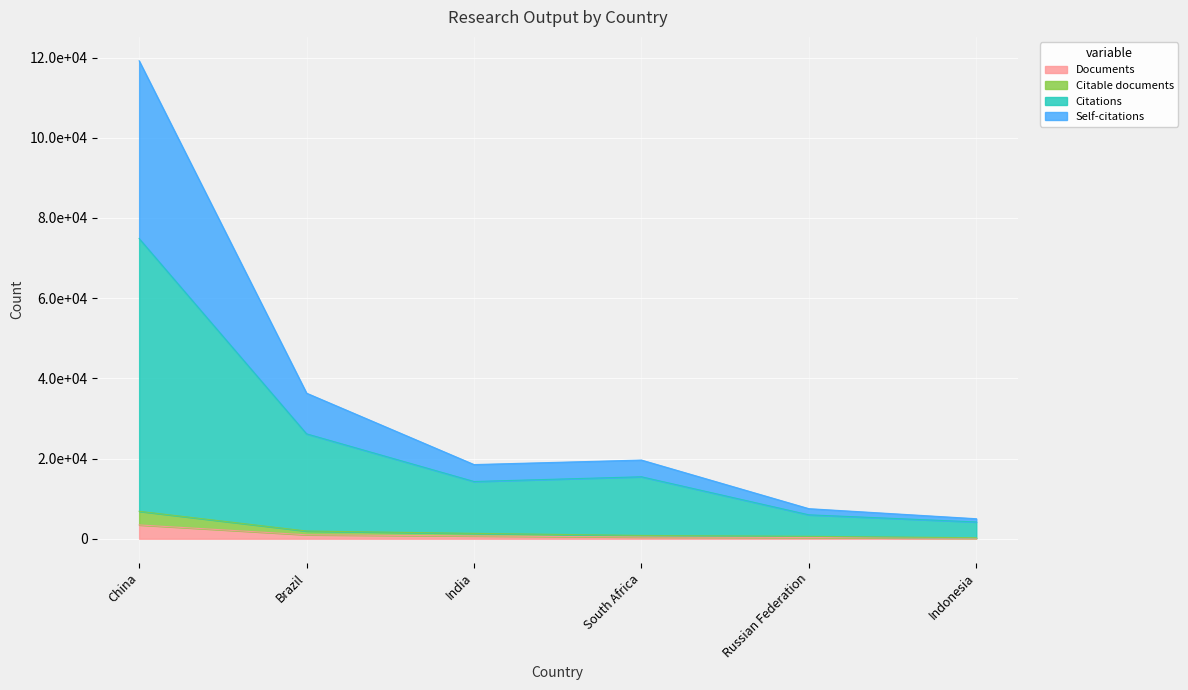

Reading right to left, extract all data points from this chart.

Documents: Indonesia=124	Russian Federation=299	South Africa=414	India=690	Brazil=977	China=3434
Citable documents: Indonesia=245	Russian Federation=591	South Africa=812	India=1331	Brazil=1915	China=6838
Citations: Indonesia=4179	Russian Federation=5956	South Africa=15445	India=14266	Brazil=26150	China=74862
Self-citations: Indonesia=4983	Russian Federation=7492	South Africa=19615	India=18488	Brazil=36294	China=119184